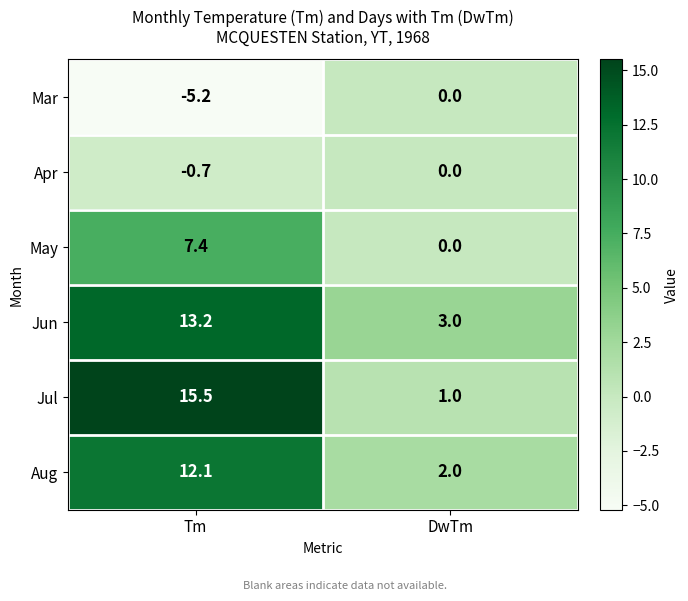

Reading left to right, transcribe all the data shown in this chart.

Mar: -5.2	0.0
Apr: -0.7	0.0
May: 7.4	0.0
Jun: 13.2	3.0
Jul: 15.5	1.0
Aug: 12.1	2.0